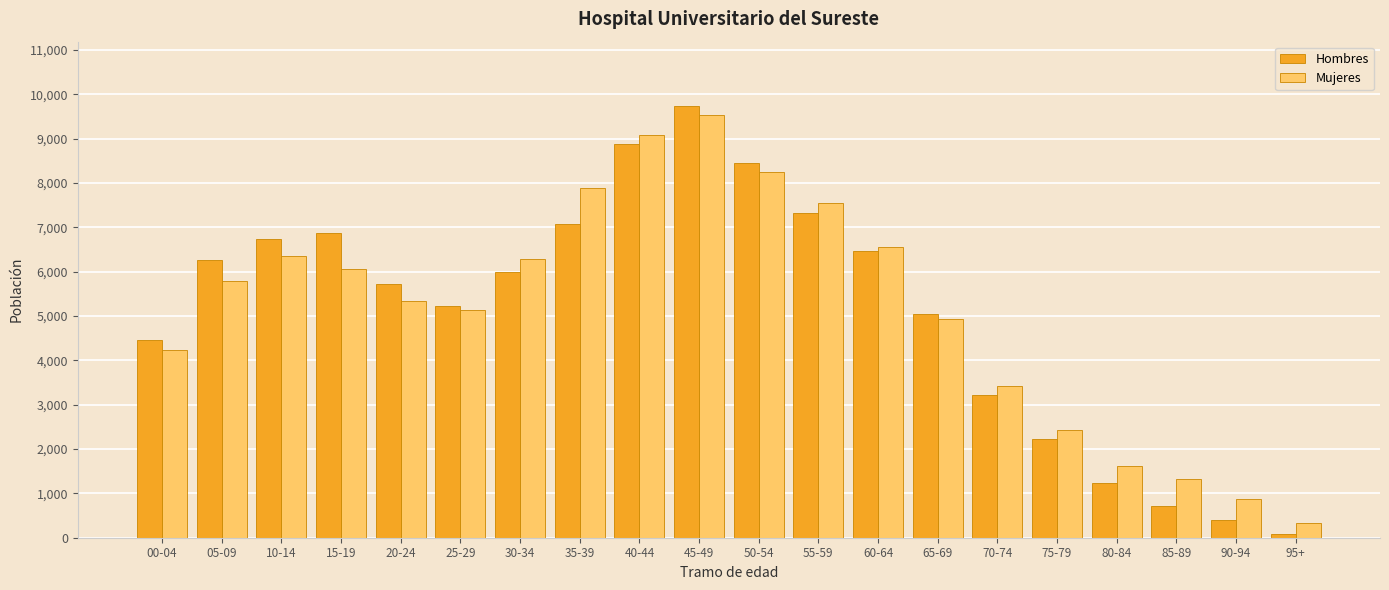

At how many categories does at least one series exceed 8770?

2